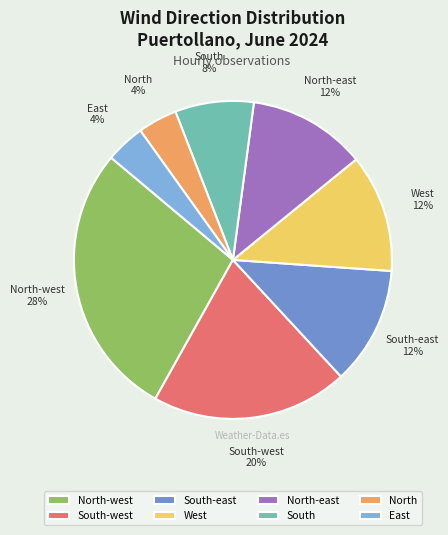

The South-east slice represents 1% of the pie. True or false?

False